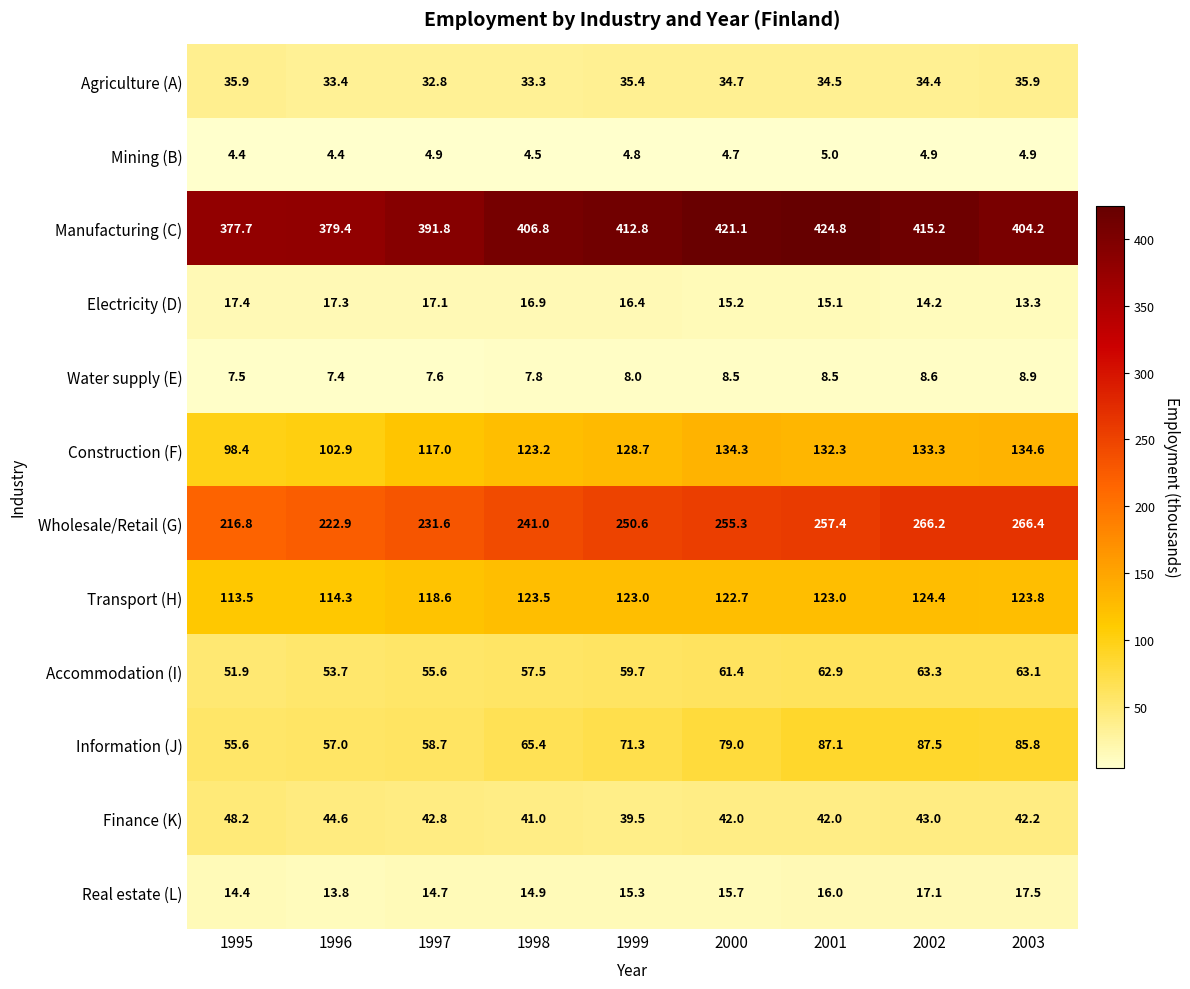

Which label corresponds to the largest value in the chart?

2001